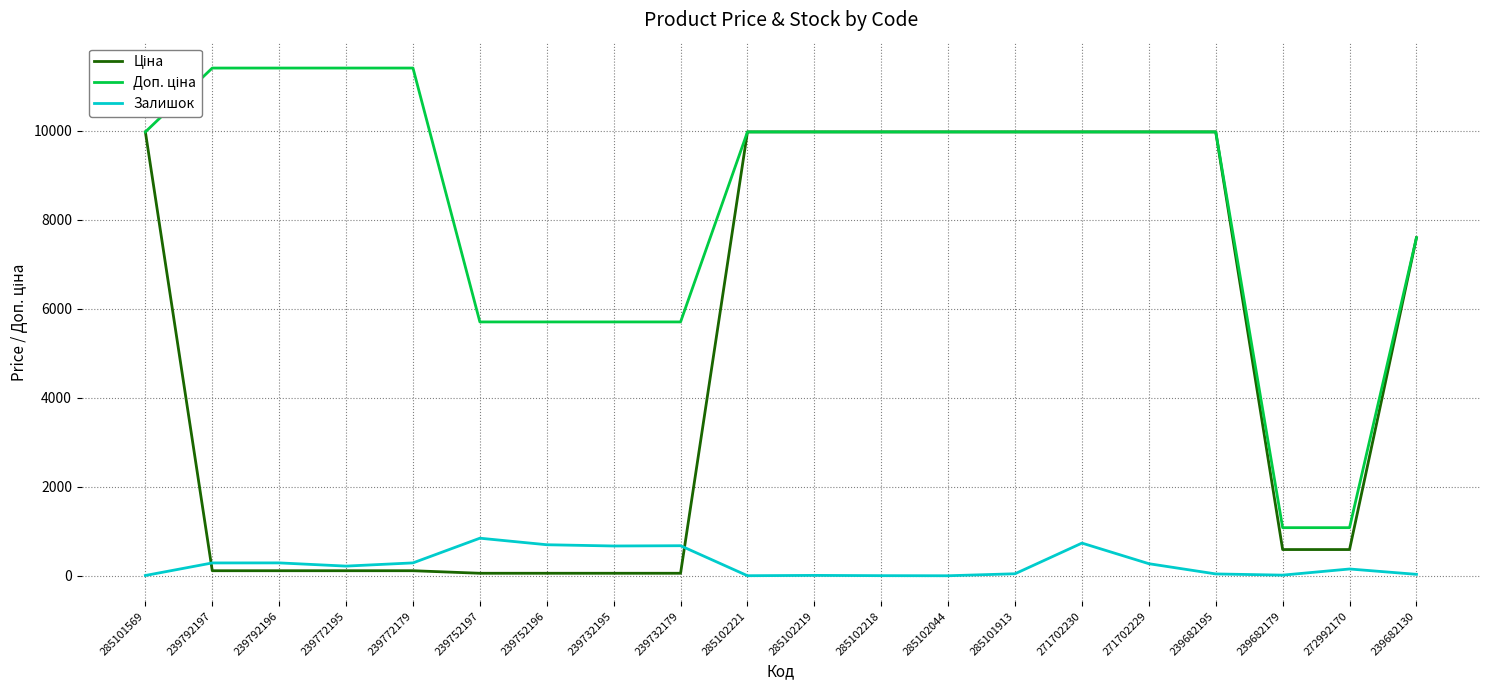

At which category is the sum across all series the highest?

271702230